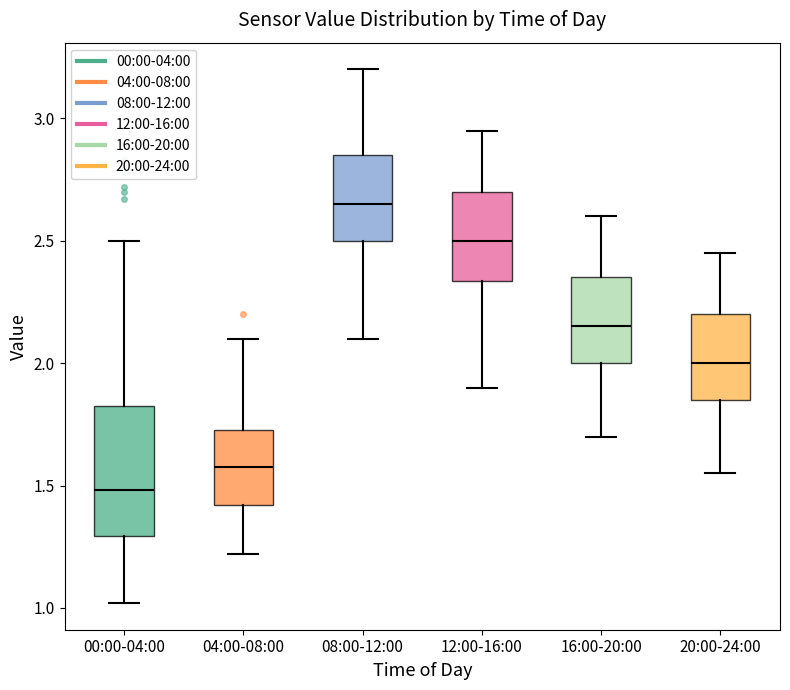

Comparing the boxes themselves (not the whiskers), which one is the tallest?

00:00-04:00